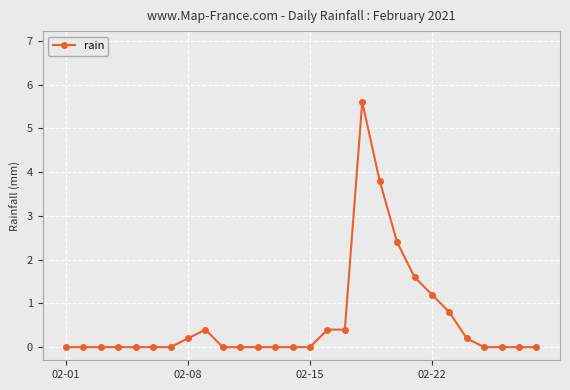

True or false: the data has more than 1 interior local peaks.

True